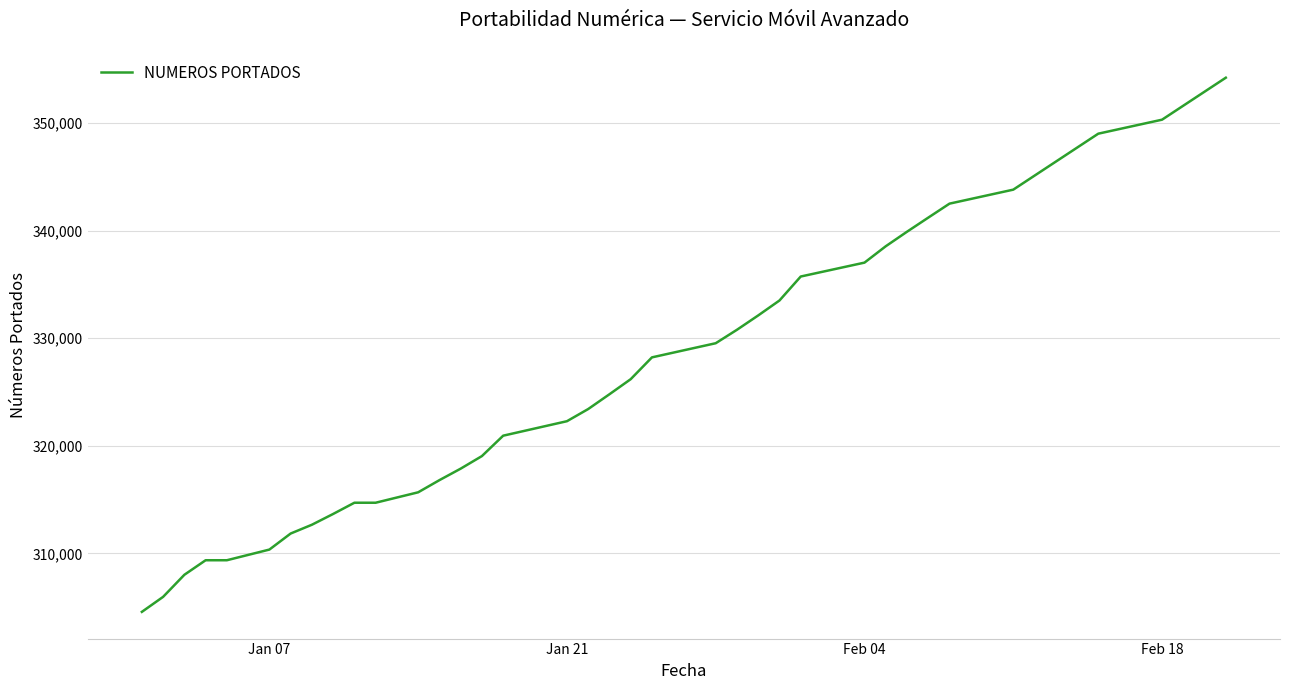

What is the greatest value displayed?

354200